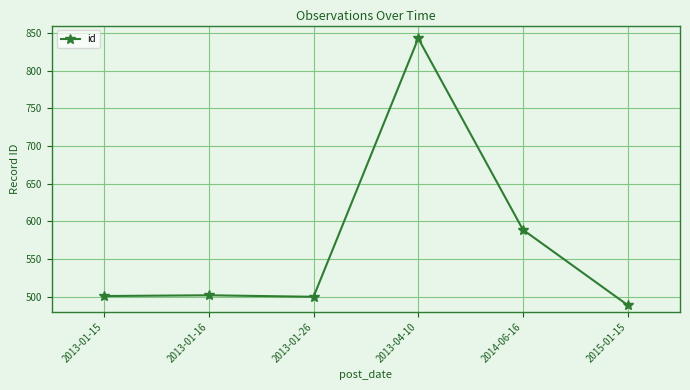

What is the label of the 5th point from the right?

2013-01-16